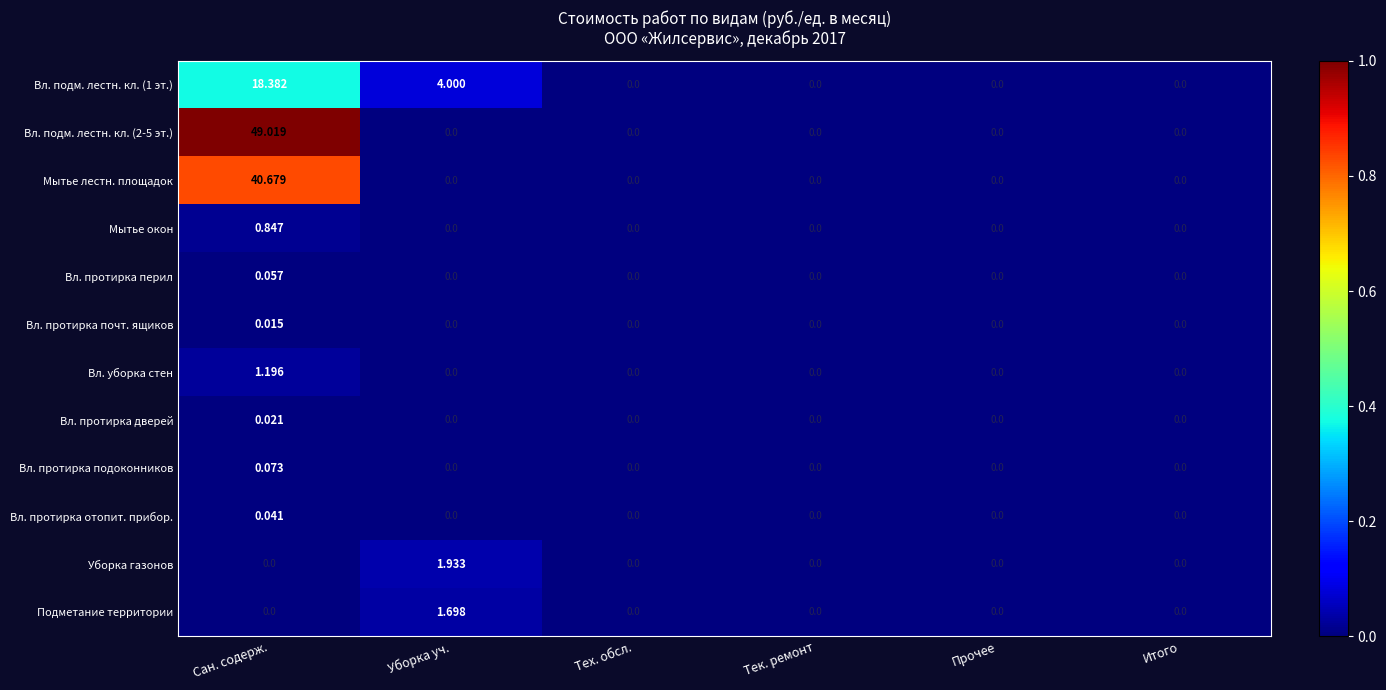

At which label is Вл. подм. лестн. кл. (1 эт.) closest to 9?

Уборка уч.